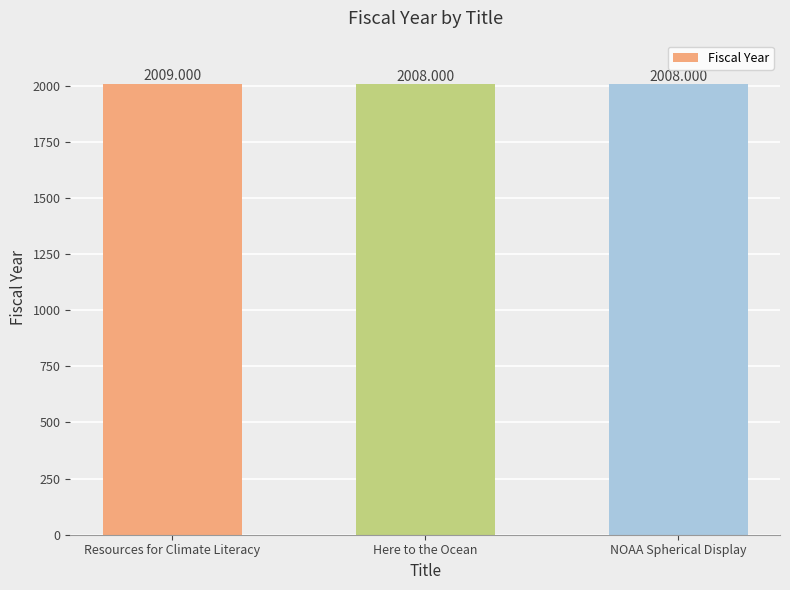

Reading left to right, transcribe all the data shown in this chart.

Resources for Climate Literacy=2009	Here to the Ocean=2008	NOAA Spherical Display=2008